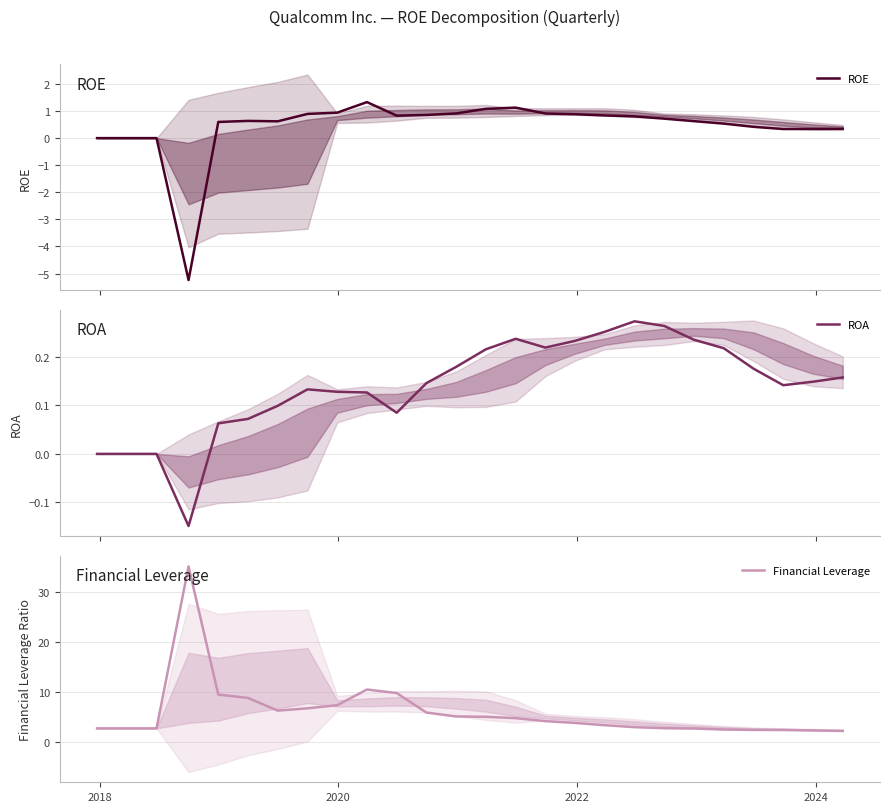

What is the maximum value for Financial Leverage?

35.2